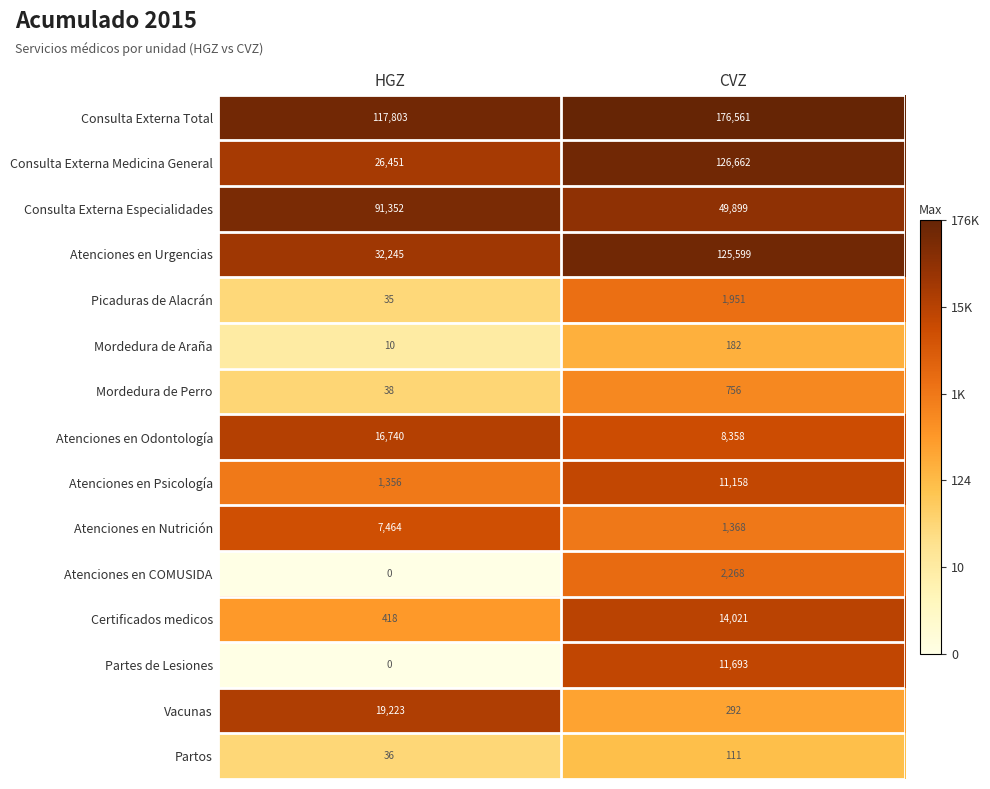

At CVZ, list the series in order from smallest to largest.

Partos, Mordedura de Araña, Vacunas, Mordedura de Perro, Atenciones en Nutrición, Picaduras de Alacrán, Atenciones en COMUSIDA, Atenciones en Odontología, Atenciones en Psicología, Partes de Lesiones, Certificados medicos, Consulta Externa Especialidades, Atenciones en Urgencias, Consulta Externa Medicina General, Consulta Externa Total